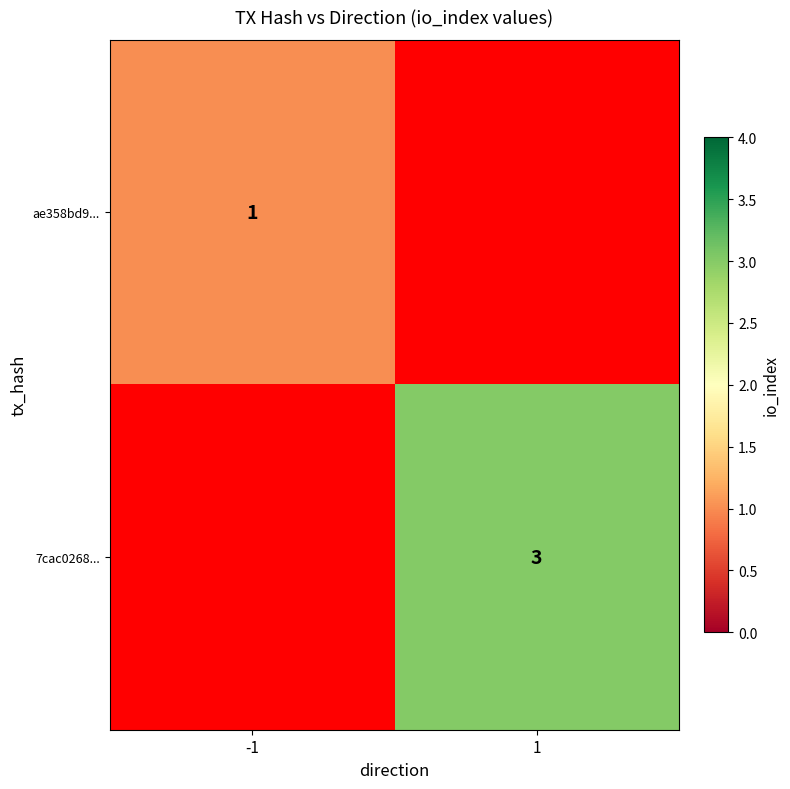

How many series are shown in this chart?

2